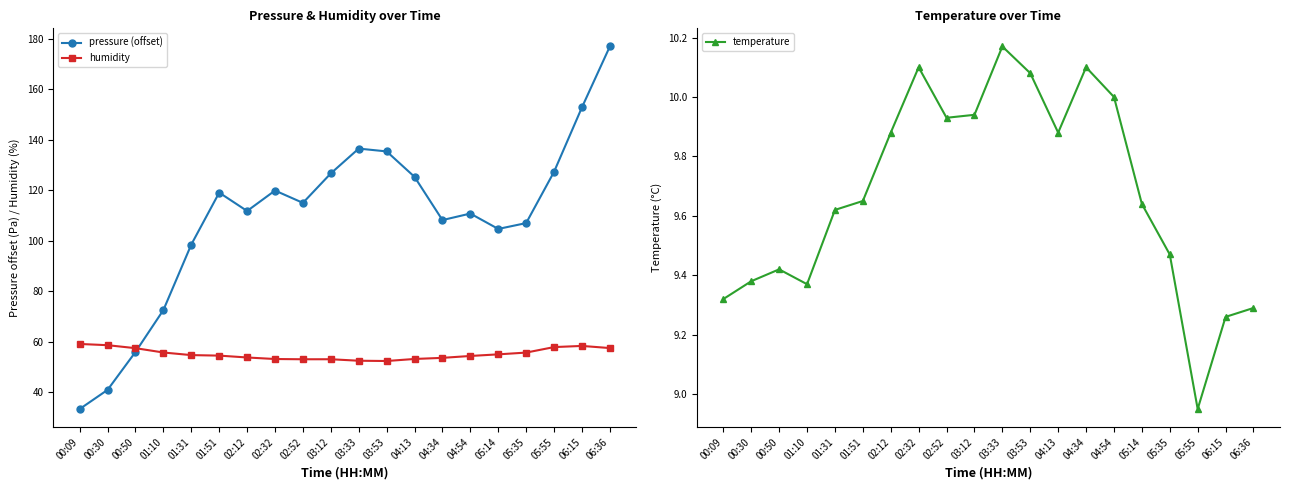

How many interior local valleys does the temperature series have?

4